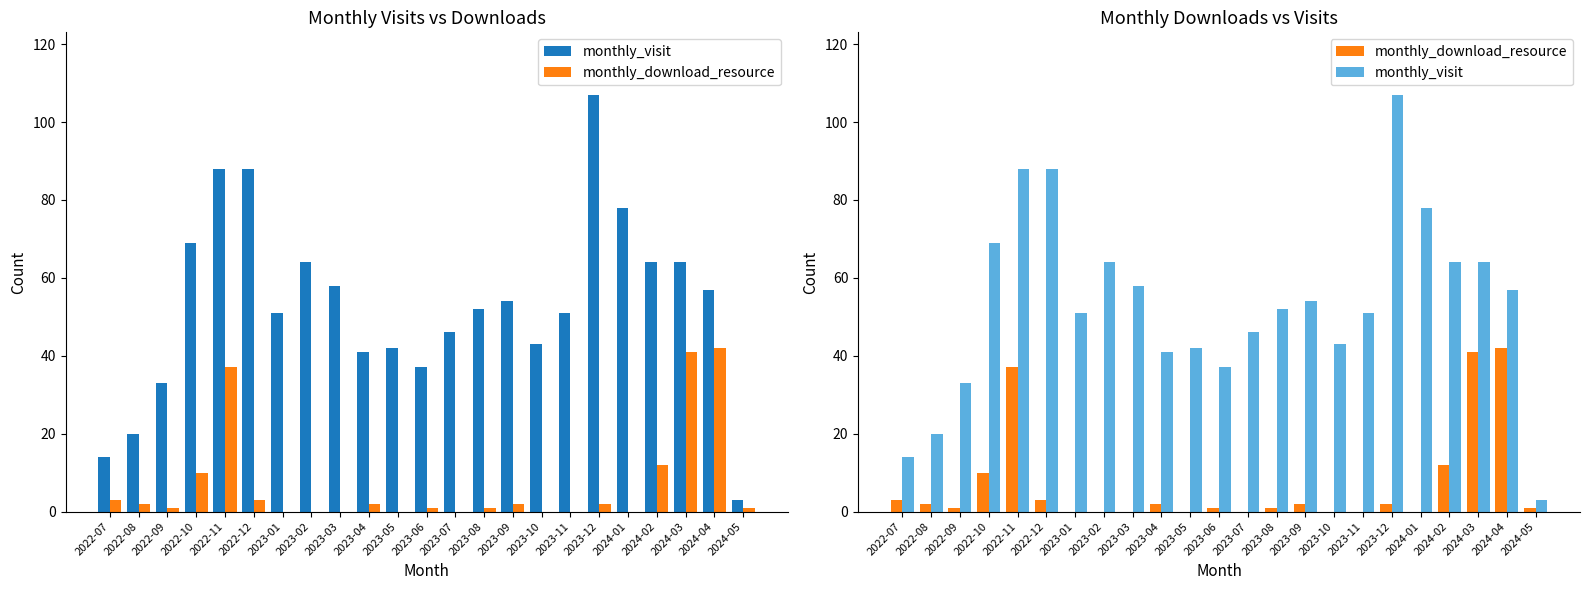

True or false: monthly_visit has a value of 38 at 2023-03.

False